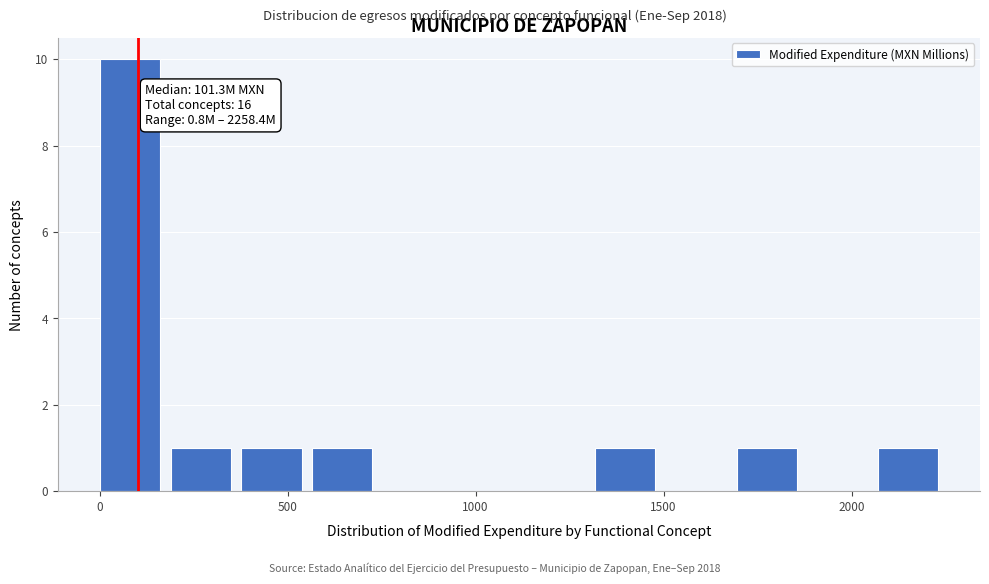

Read against the x-axis, roughly where is the centre of the tallest bar?

100